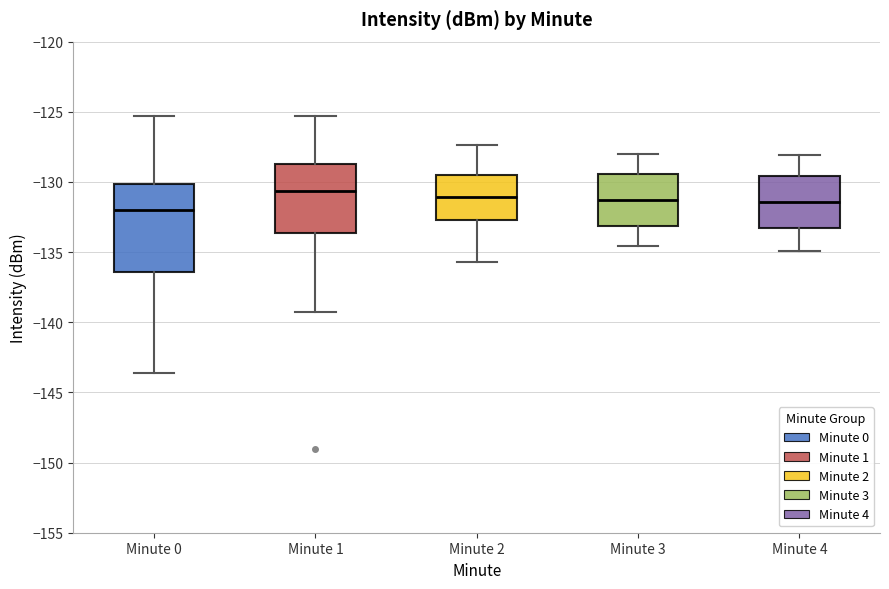

Reading left to right, read every box against the y-axis: the position of its median line, the range the box covers, and the ends of its whiskers. The values are not printed on the chart, so give them approximately, as read against the axis.

Minute 0: median -132.0, box -136.5 to -130.0, whiskers -143.5 to -125.5
Minute 1: median -130.5, box -133.5 to -128.5, whiskers -139.5 to -125.5
Minute 2: median -131.0, box -132.5 to -129.5, whiskers -135.5 to -127.5
Minute 3: median -131.5, box -133.0 to -129.5, whiskers -134.5 to -128.0
Minute 4: median -131.5, box -133.0 to -129.5, whiskers -135.0 to -128.0